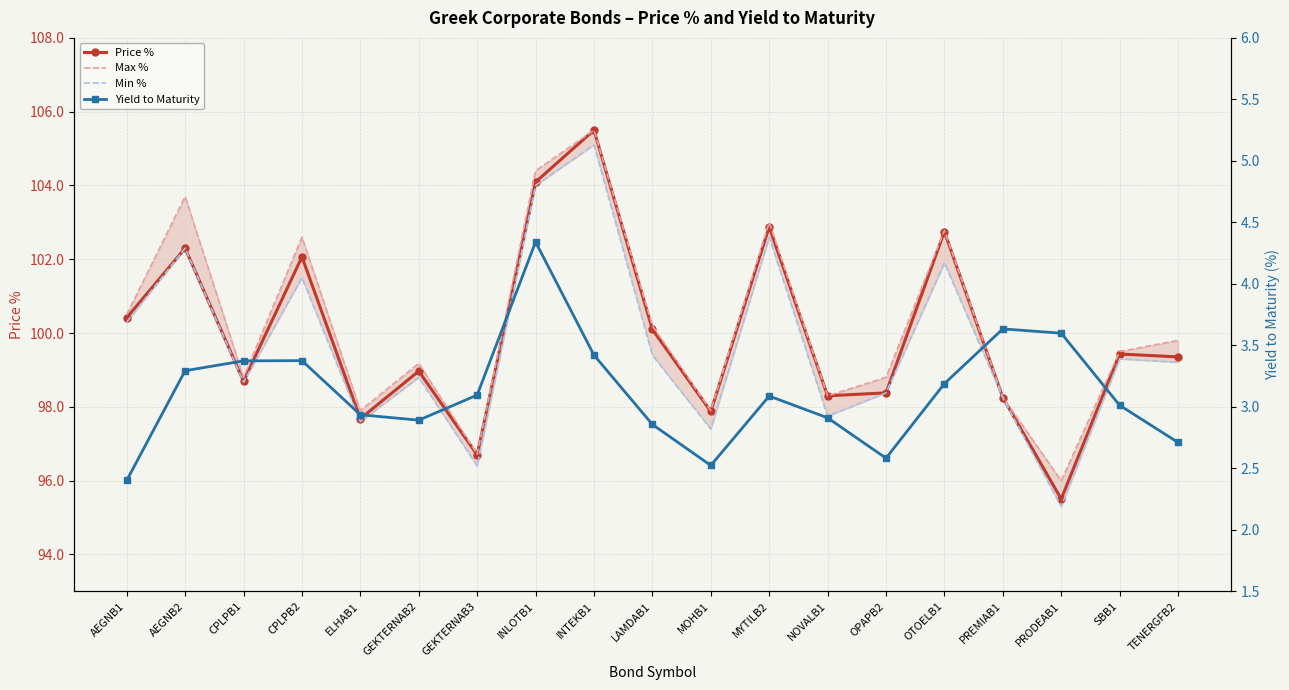

True or false: Min % and Max % intersect in this chart.

False